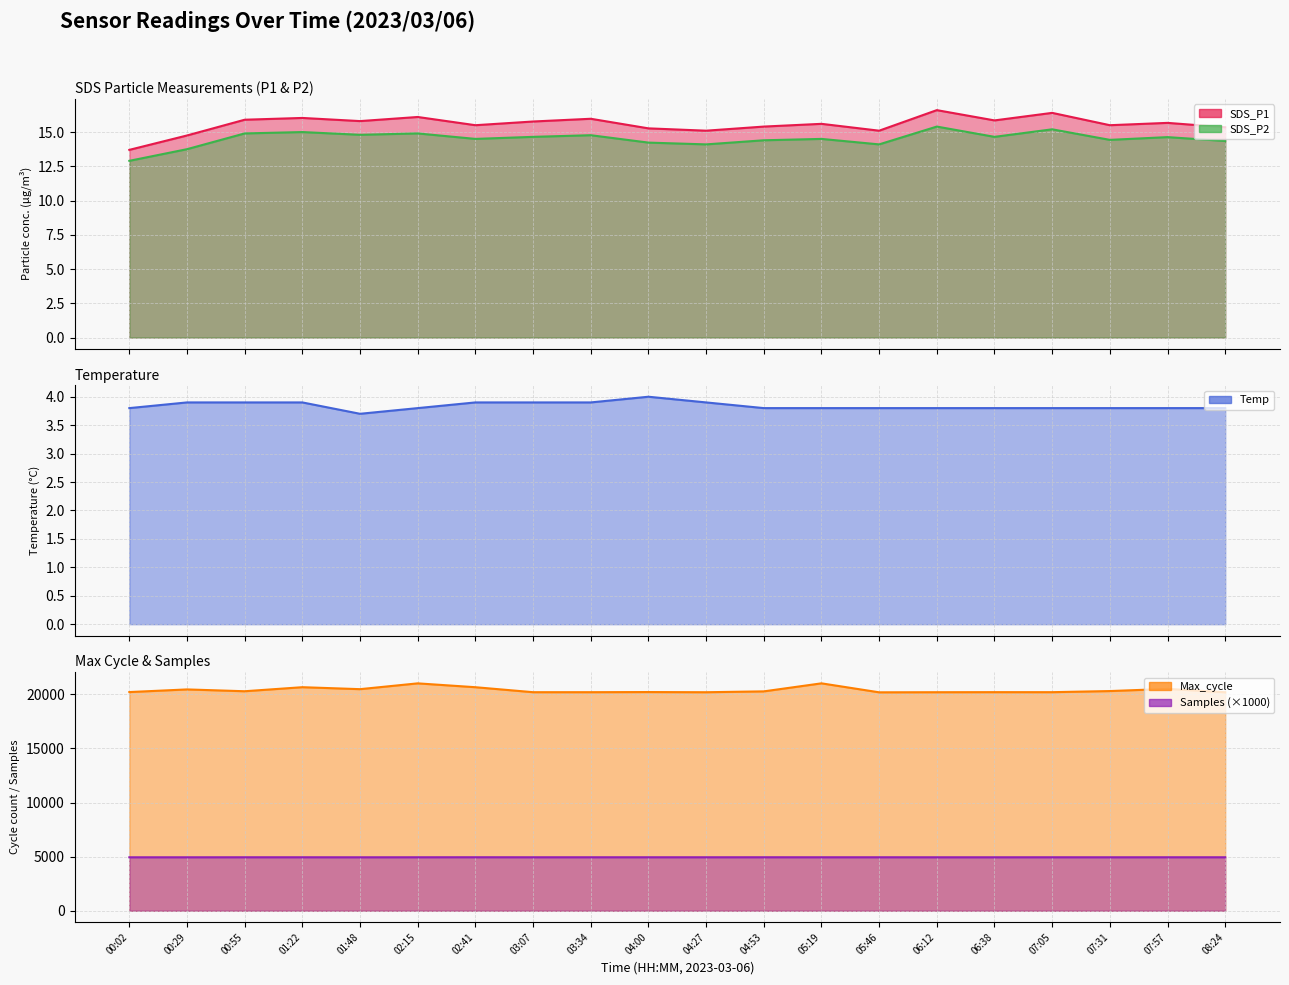

How many values in the SDS_P2 (line) series exceed 14?

18